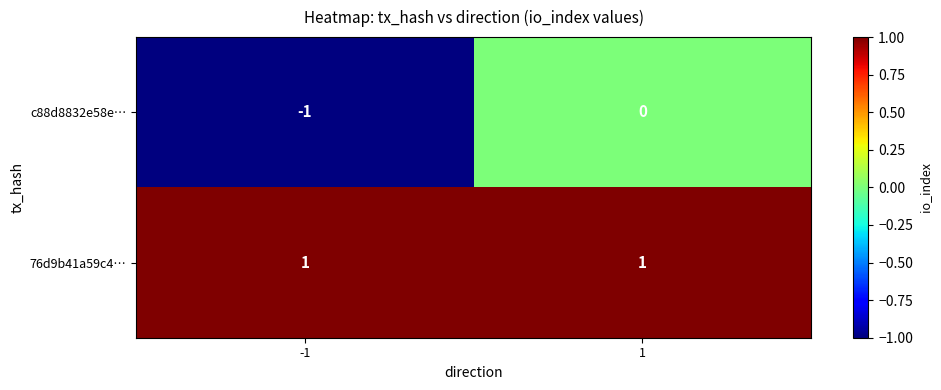

At -1, list the series in order from largest to smallest.

76d9b41a59c4…, c88d8832e58e…